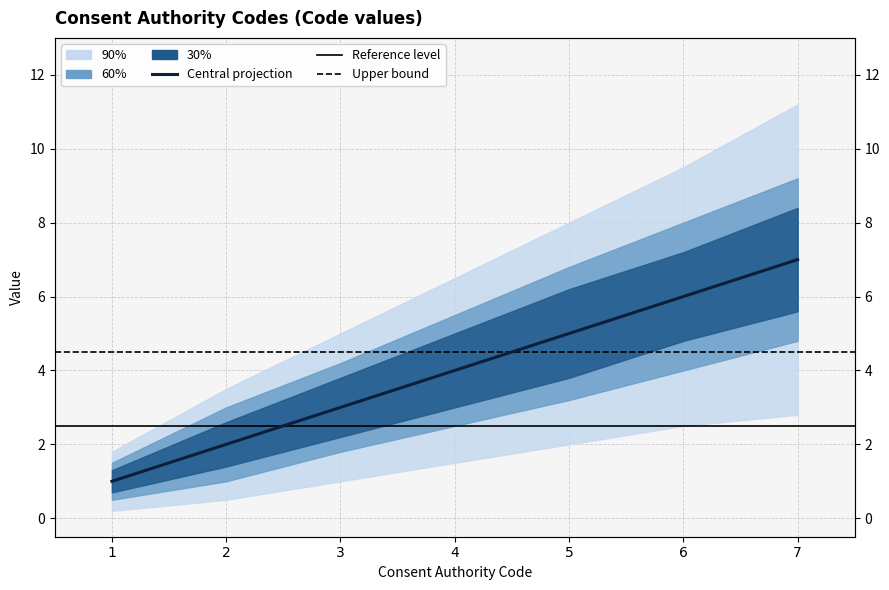

Does the chart have visible grid lines?

Yes